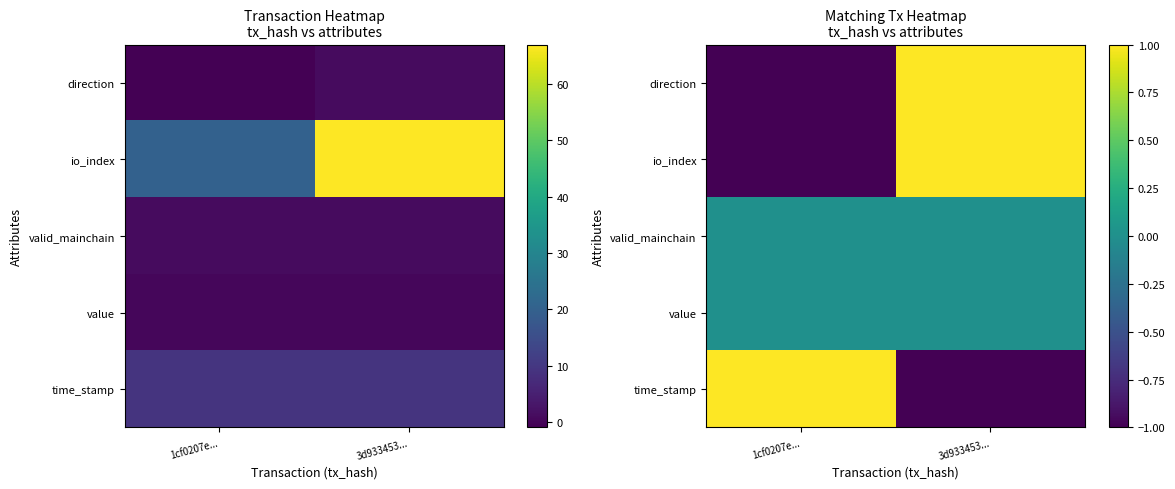

Where is valid_mainchain nearest to the value 0?

1cf0207e...